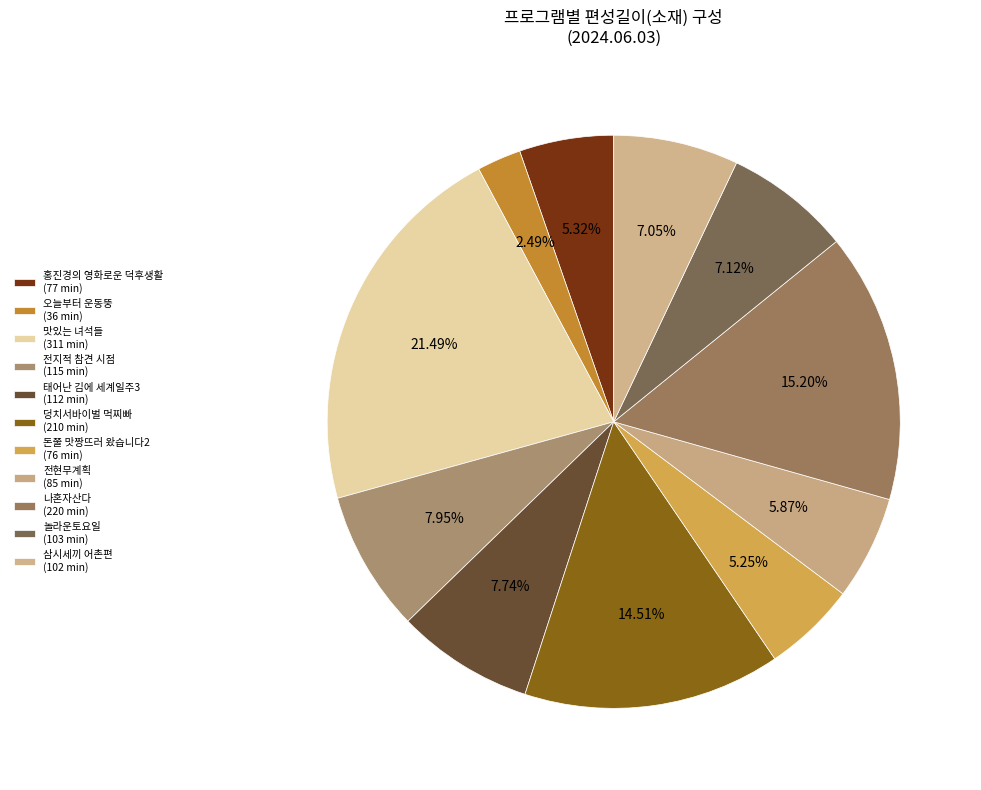

How many slices are in this pie chart?

11